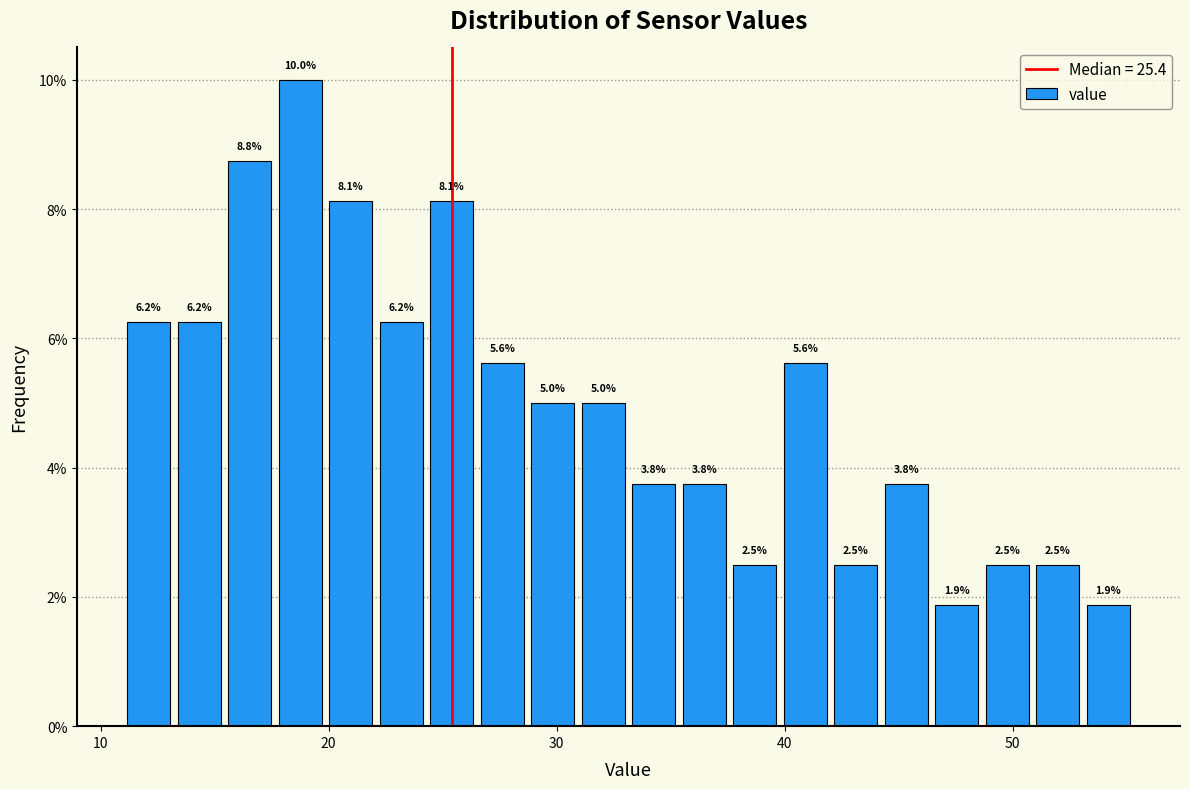

Around what value on the x-axis is the tallest bar? Give the approximate position of its centre, as read against the axis.

19